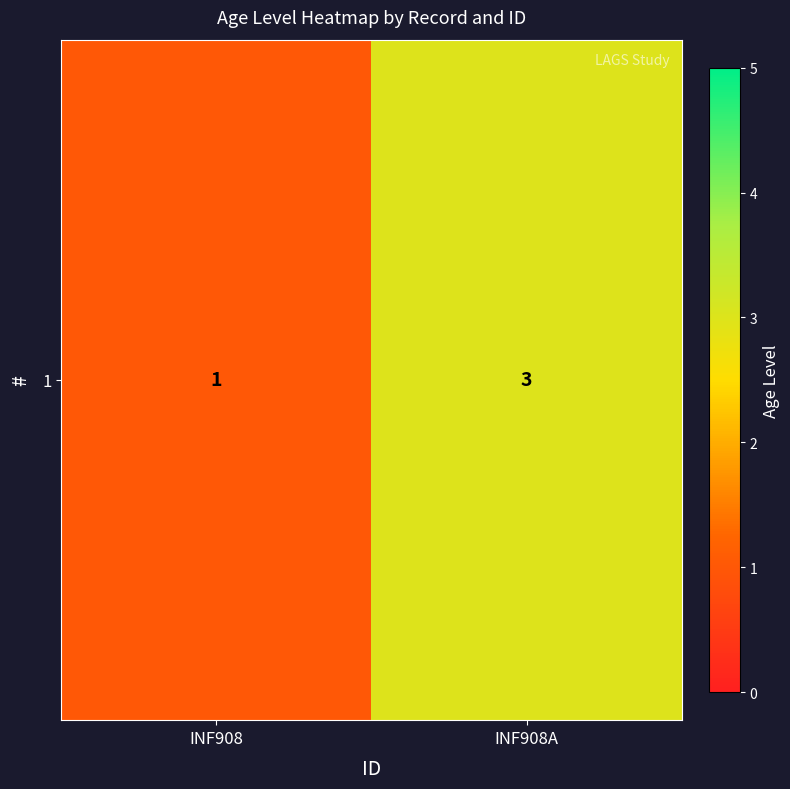

Approximately how many times larger is the value at INF908A compared to INF908?

3.0